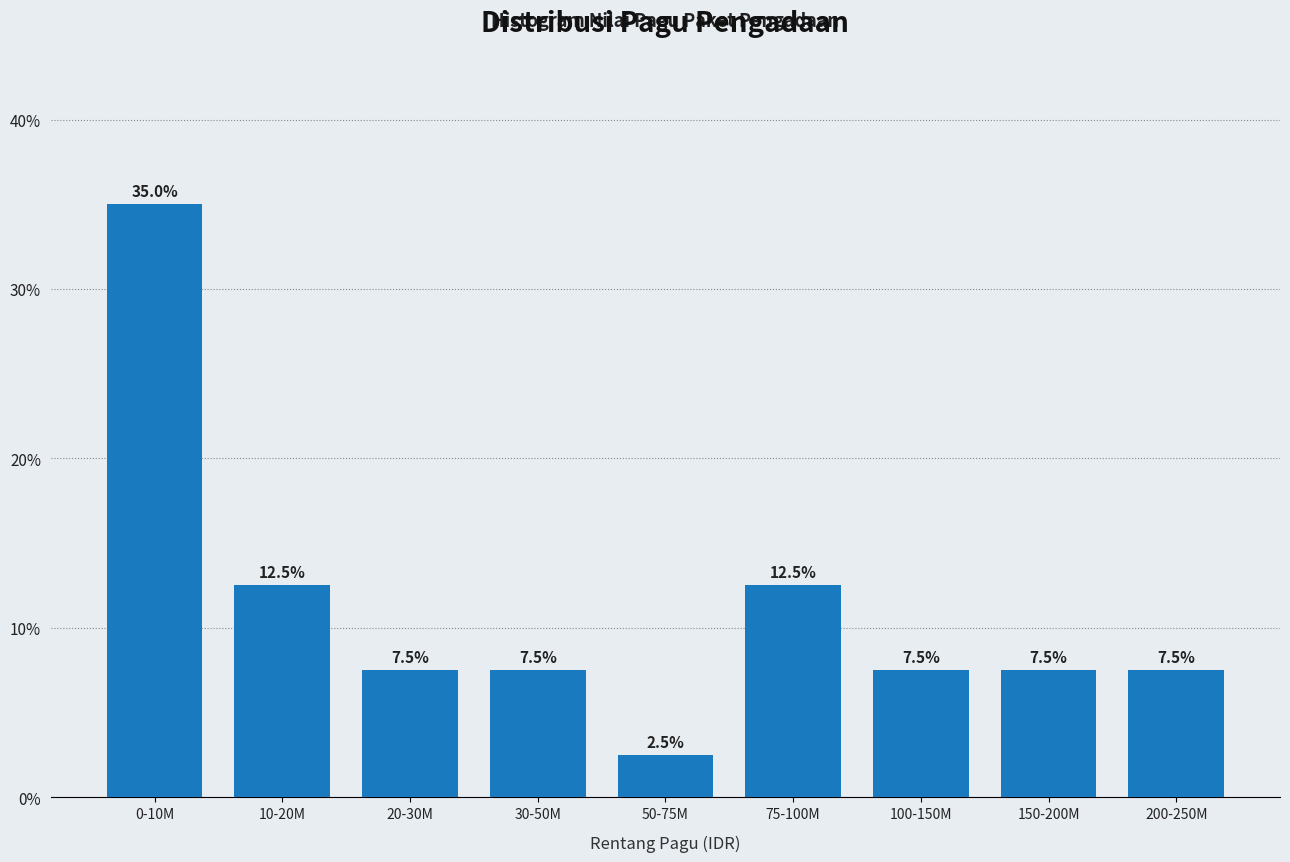

Reading left to right, extract all data points from this chart.

35.0	12.5	7.5	7.5	2.5	12.5	7.5	7.5	7.5